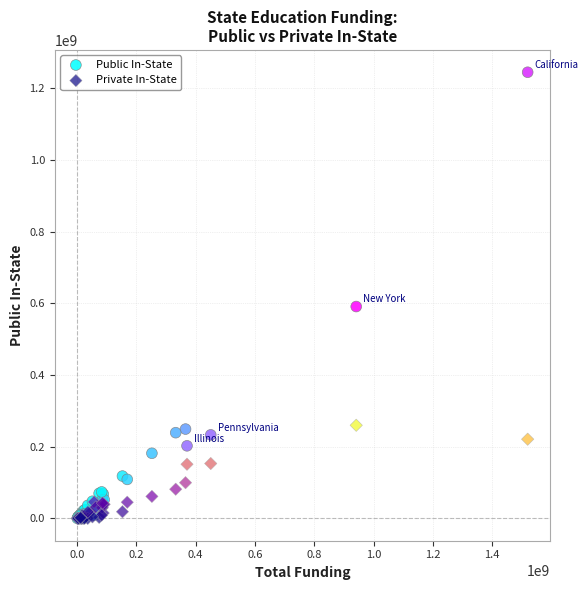

Which series has the widest spread of Y values?

Public In-State